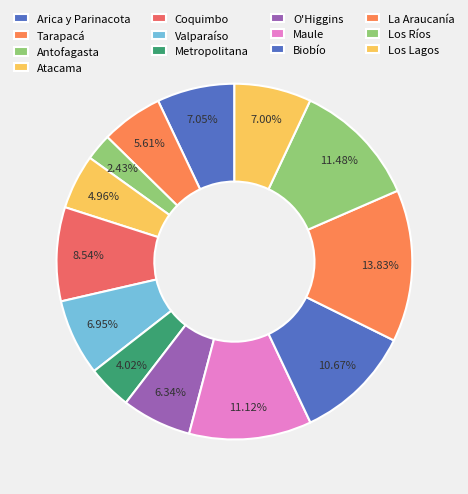

The Valparaíso slice represents 7% of the pie. True or false?

True